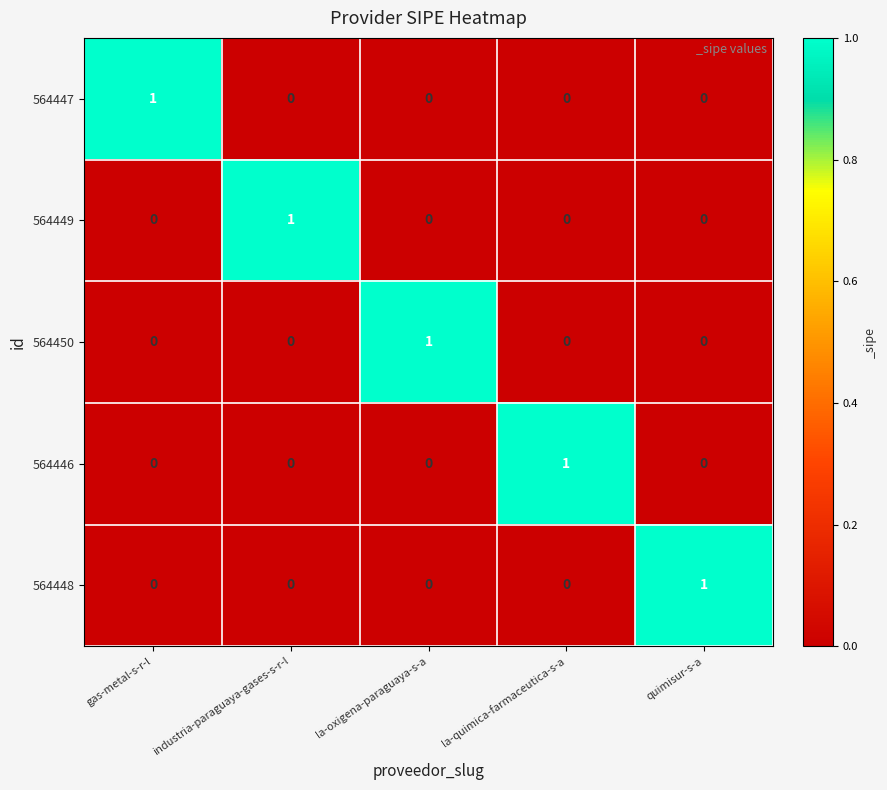

Is it true that 564448 equals 0 at la-quimica-farmaceutica-s-a?

True